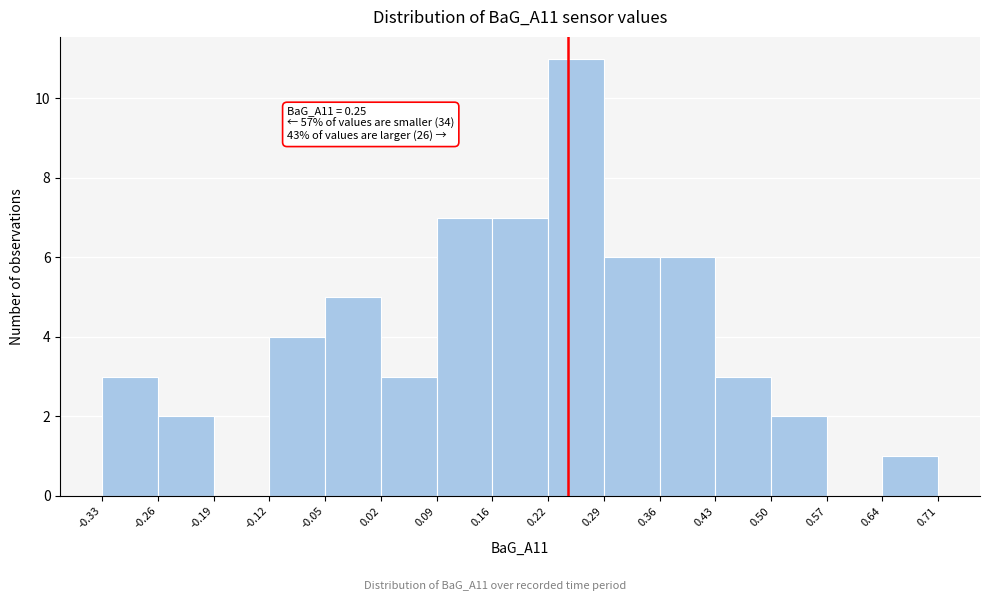

Which range on the x-axis has the tallest bar?

0.22 to 0.29